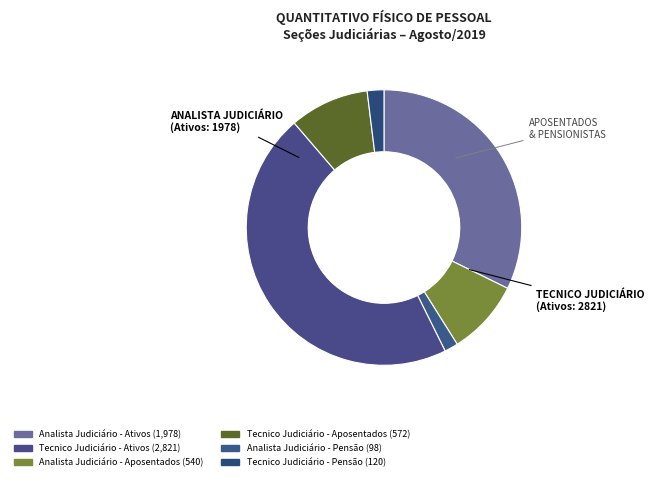

Count the number of slices in the pie.

6